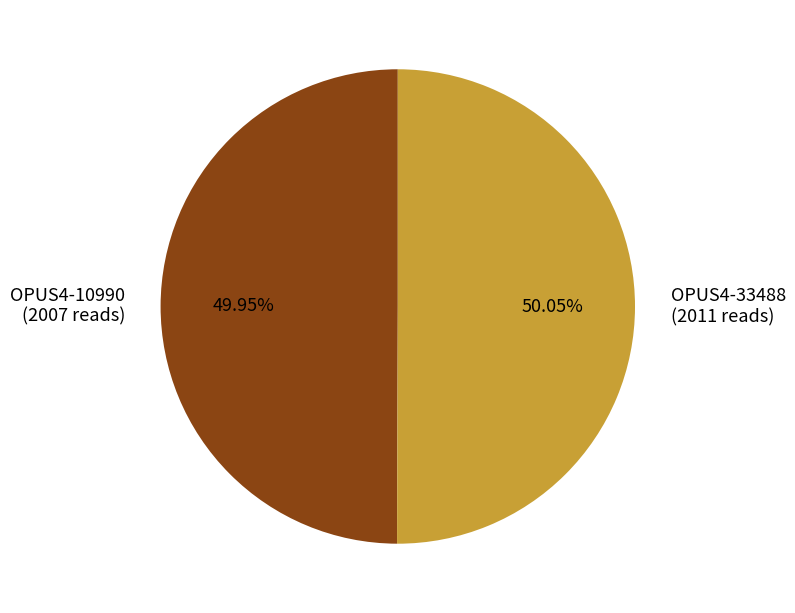

How many segments does this pie chart have?

2